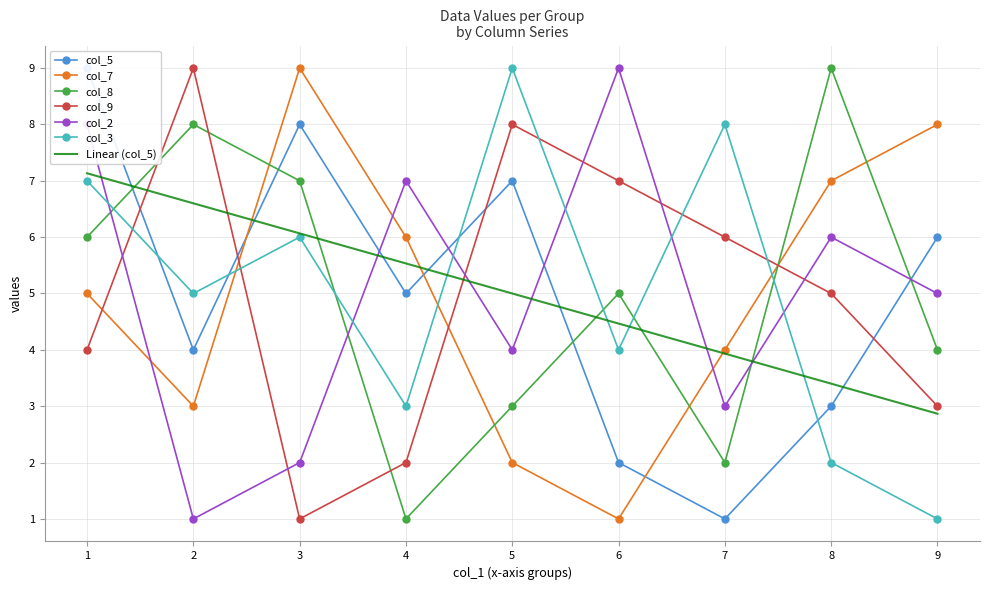

The value of col_7 at 4 is 6. True or false?

True